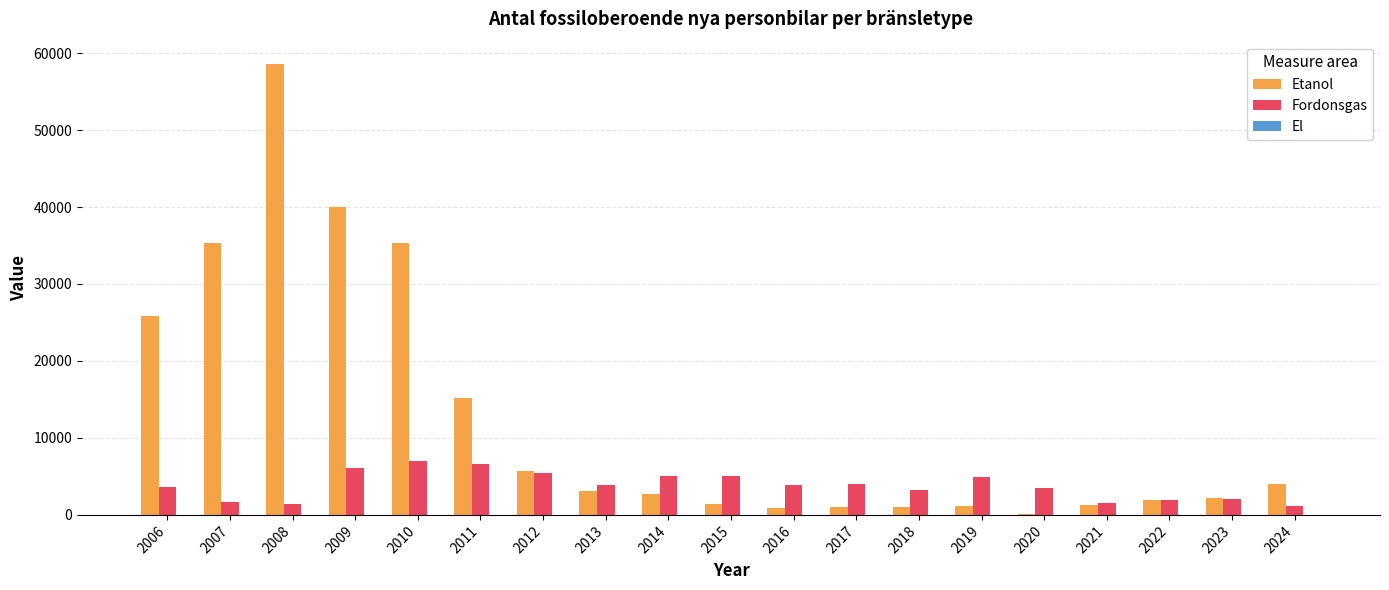

What is the spread (max minus min) of values at 2011?

8517